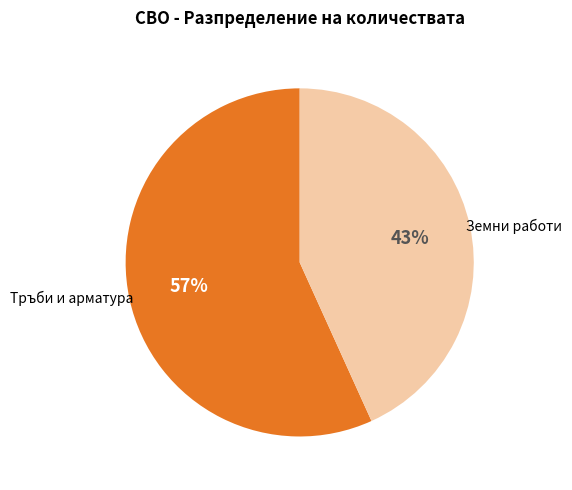

Is there a majority slice in this chart?

Yes